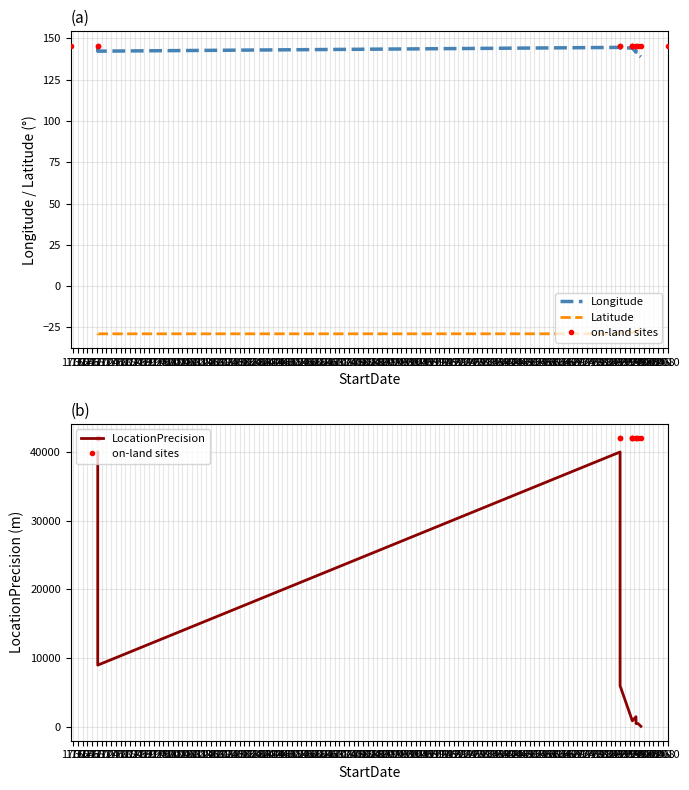

What is the value of the Latitude point at the 9th from the left?

-28.8